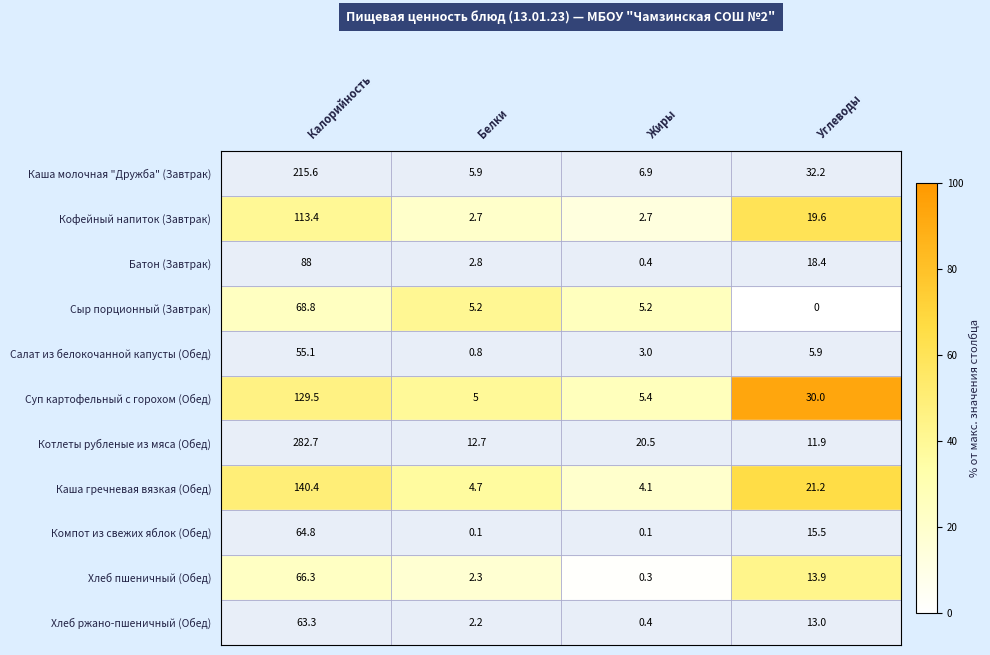

Is it true that Кофейный напиток (Завтрак) equals 19.6 at Углеводы?

True